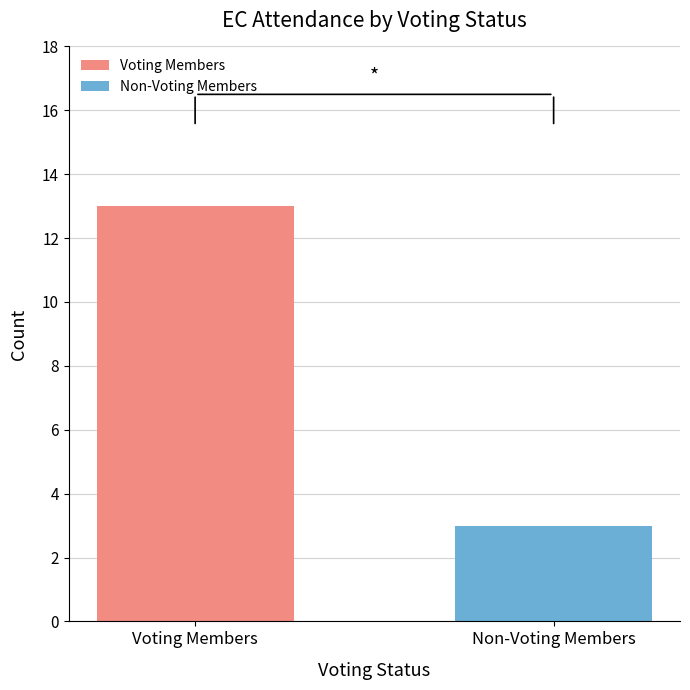

Are the bars horizontal?

No